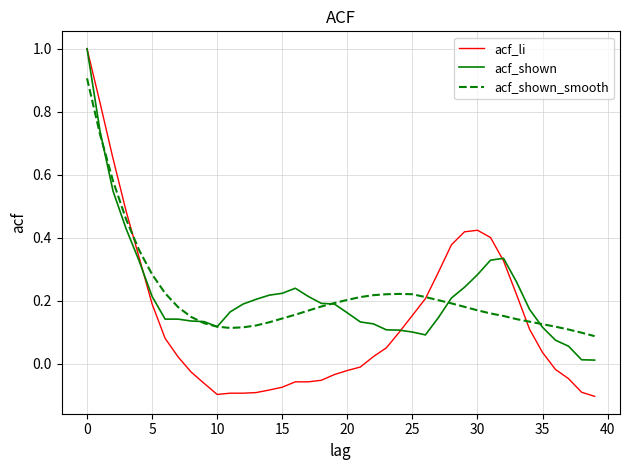

Which series has the widest spread of values?

acf_li